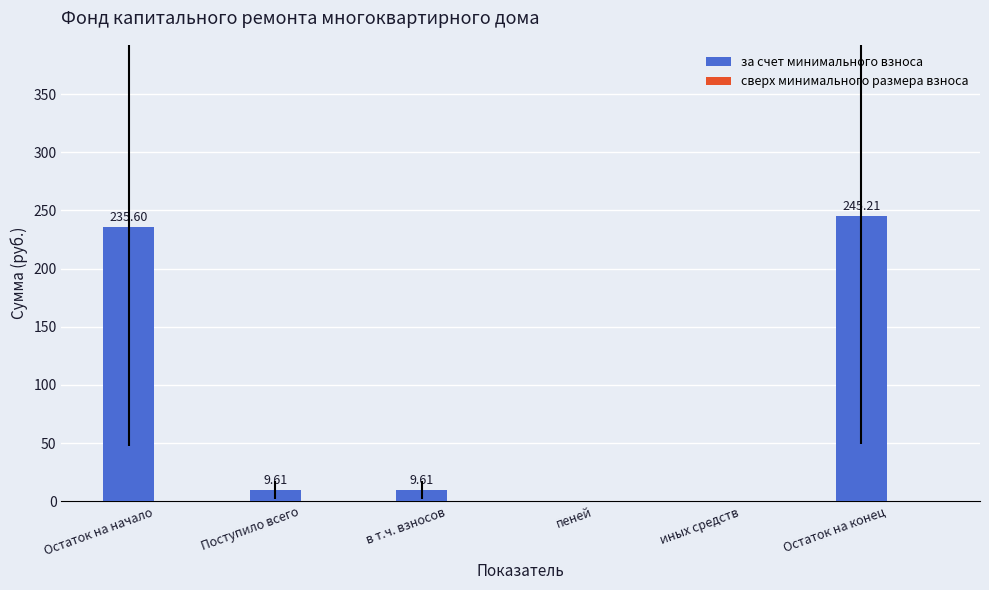

What is the sum of all values?

500.0